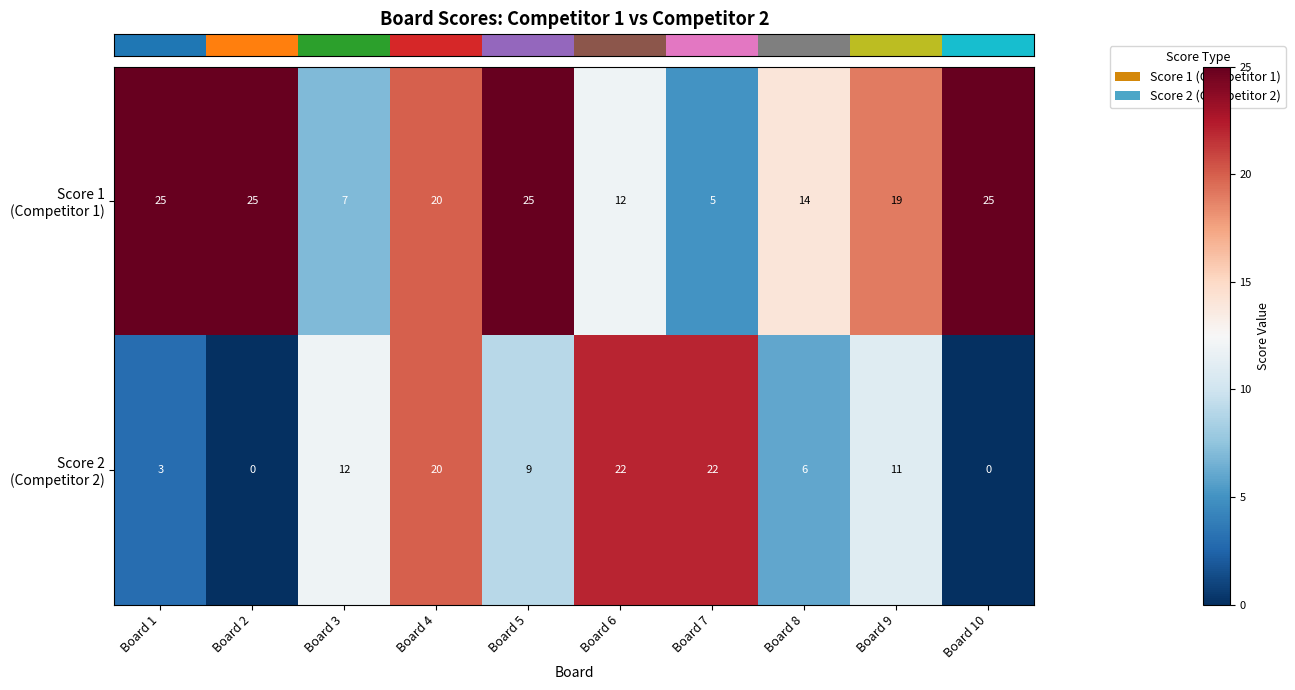

At which category is the sum across all series the highest?

Board 4